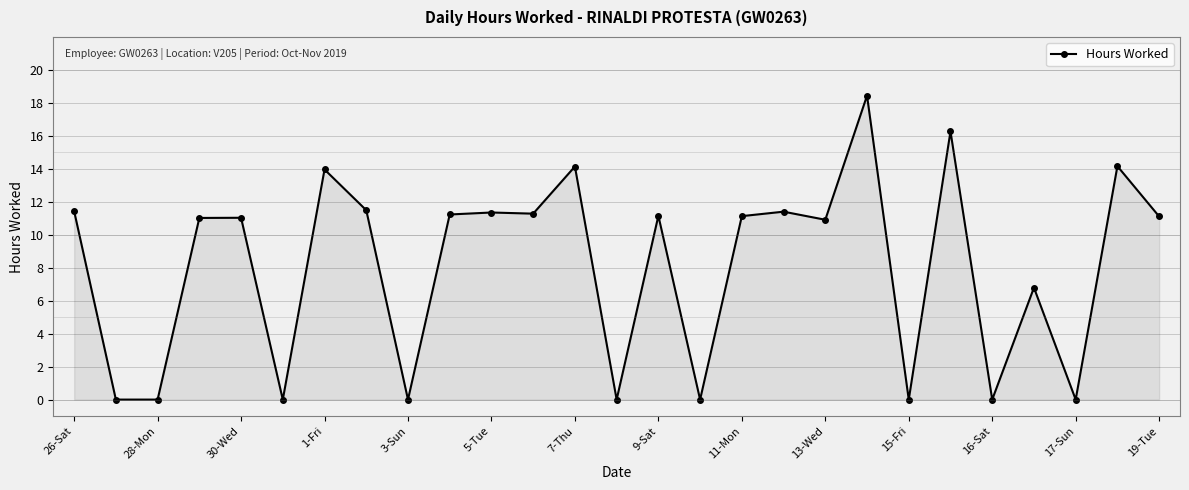

True or false: there are more than 0 points higher than both neighbors.

True